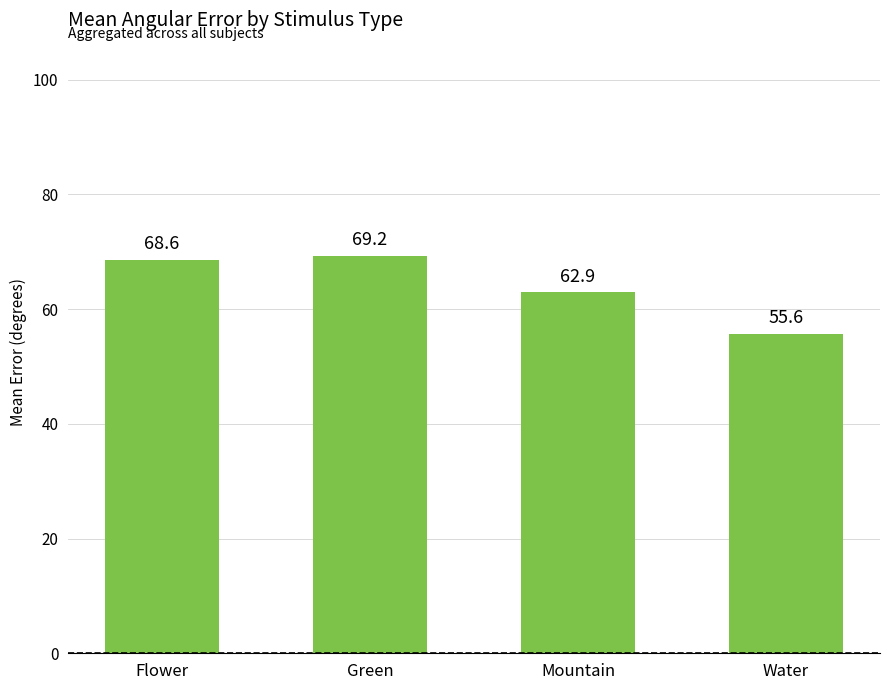

What position from the left is Mountain?

3